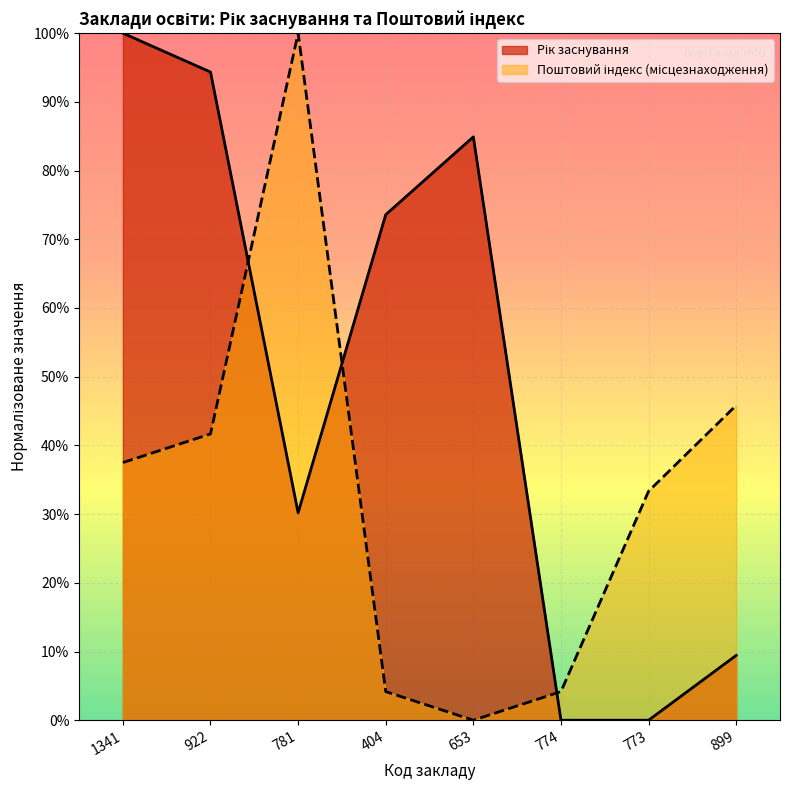

Between 922 and 1341, which is larger?

1341